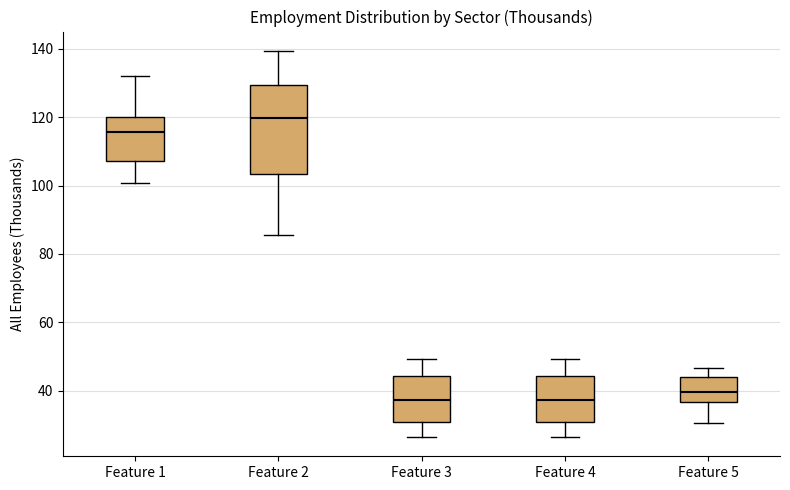

Comparing the boxes themselves (not the whiskers), which one is the tallest?

Feature 2